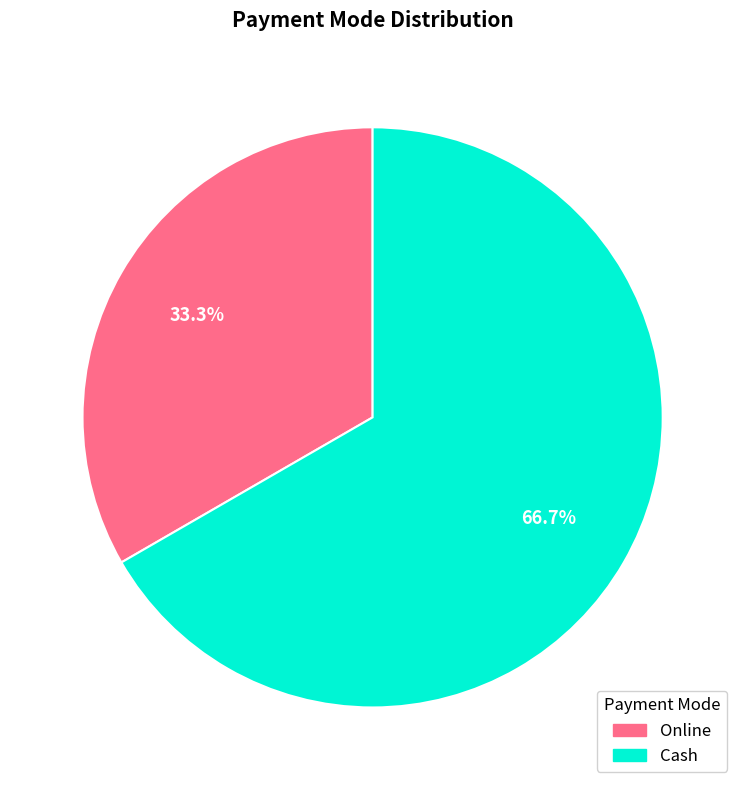

How many slices are in this pie chart?

2